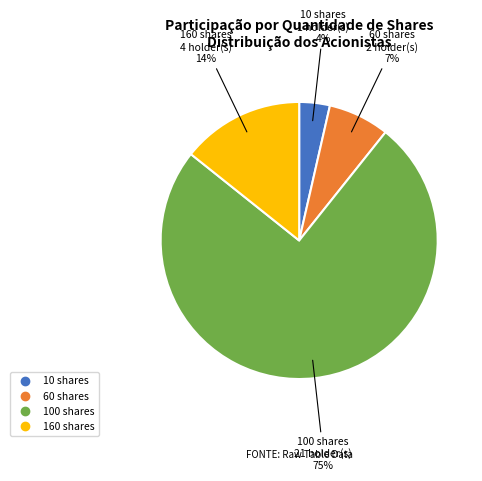

Do 60 shares and 160 shares together represent more than half of the pie?

No